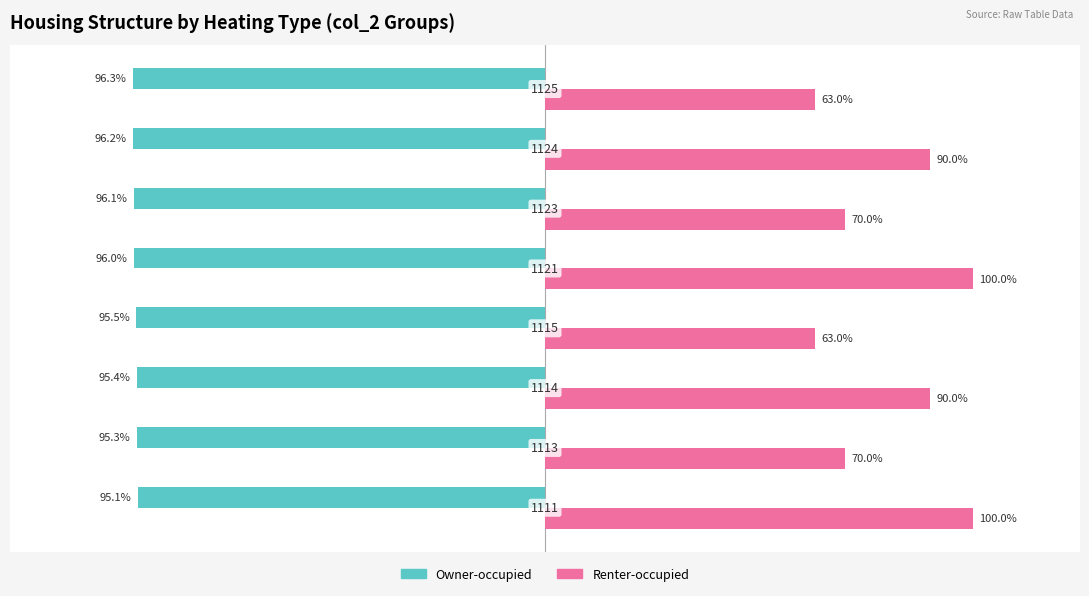

What is the average value of the Renter-occupied series?

80.8